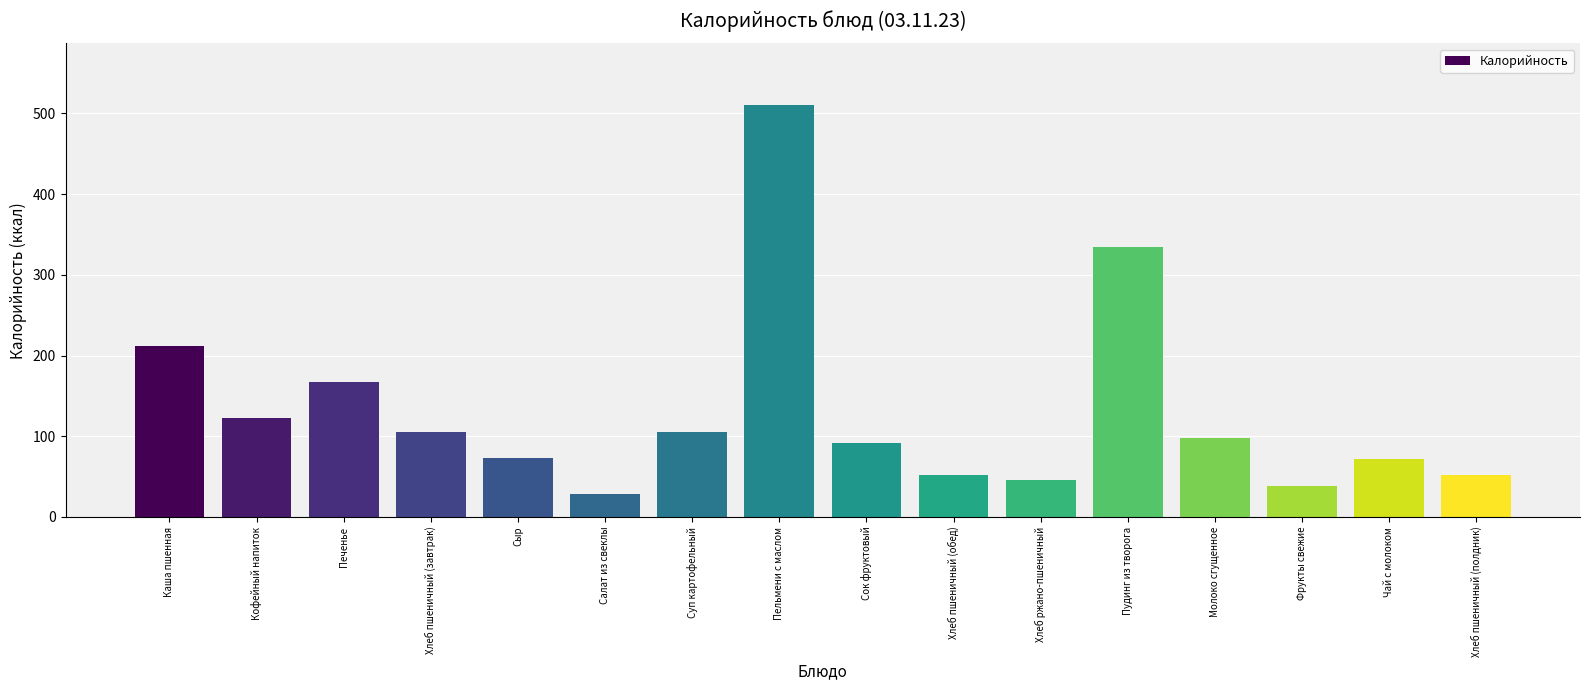

Which label corresponds to the smallest value in the chart?

Салат из свеклы